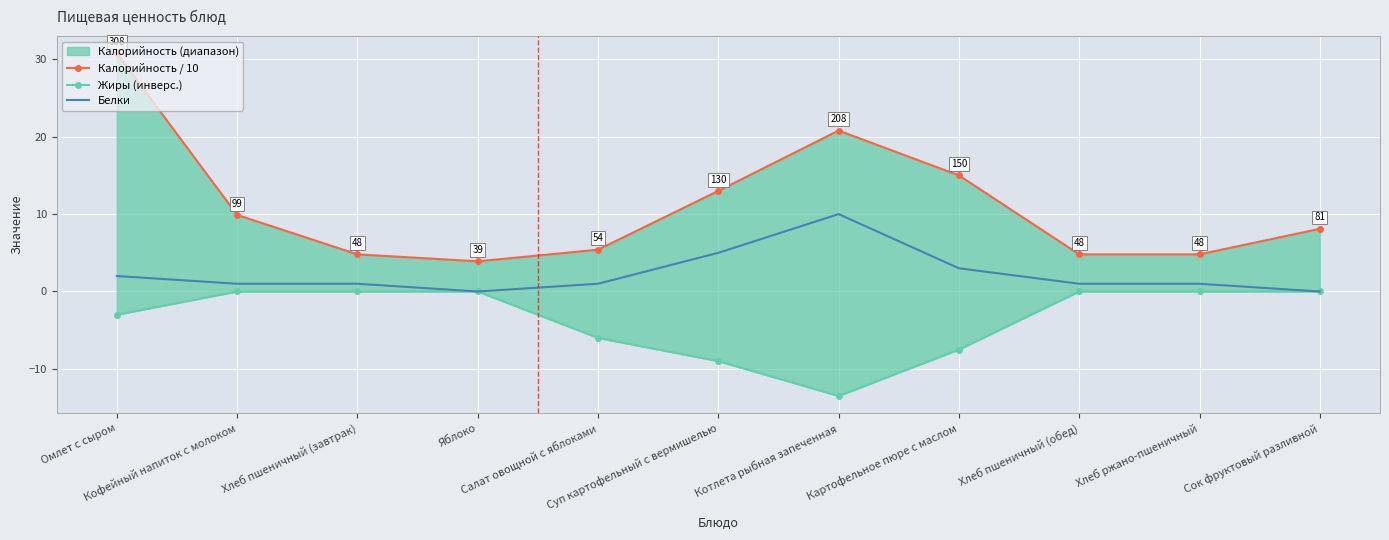

What is the total value across all series at Хлеб ржано-пшеничный?

5.8